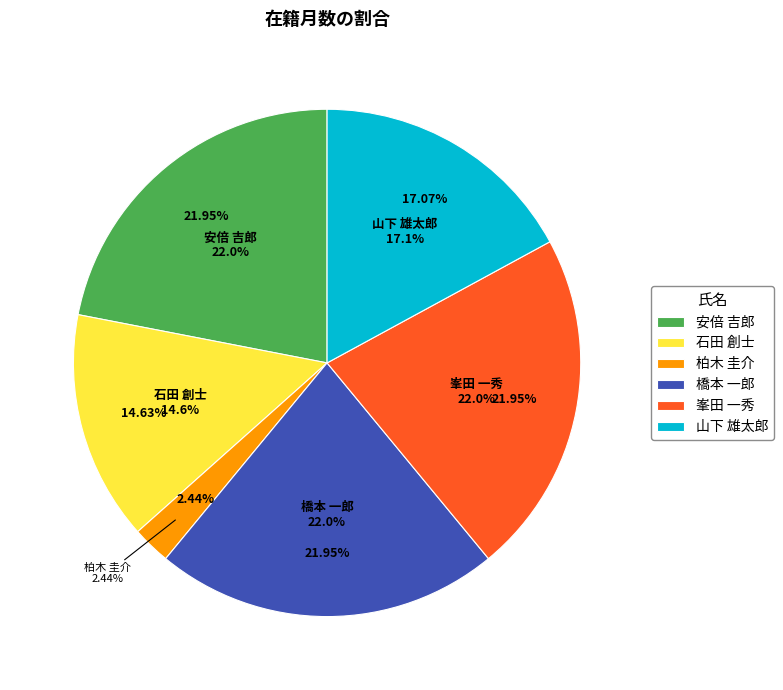

To the nearest percent, what is the average slice percentage?

17%